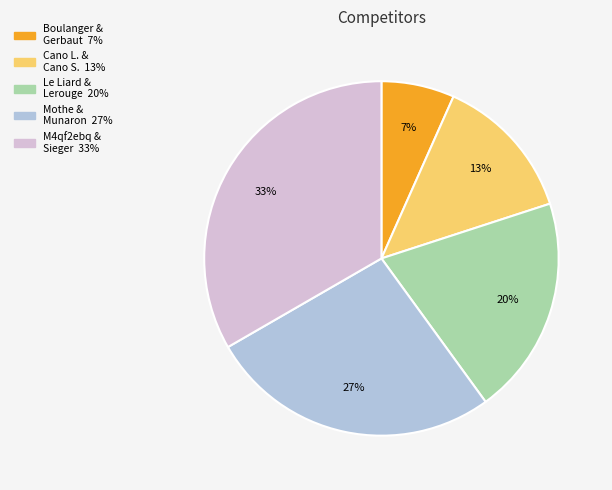

To the nearest percent, what is the average slice percentage?

20%